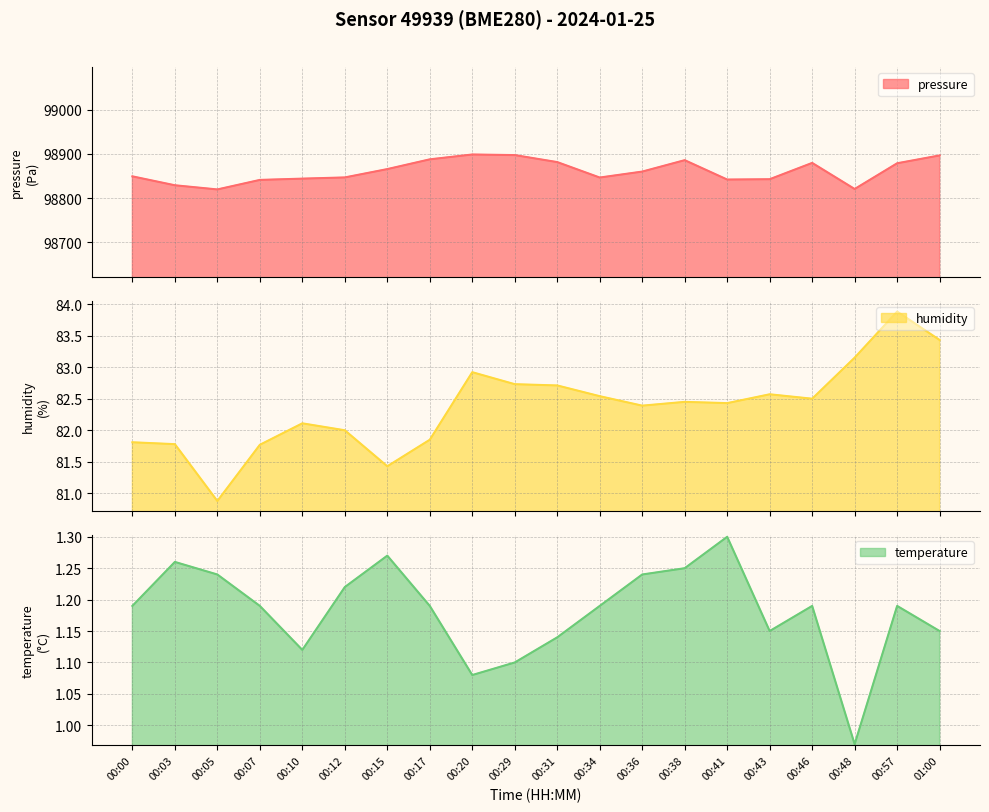

What is the difference between the maximum and second lowest values in the humidity series?

2.4